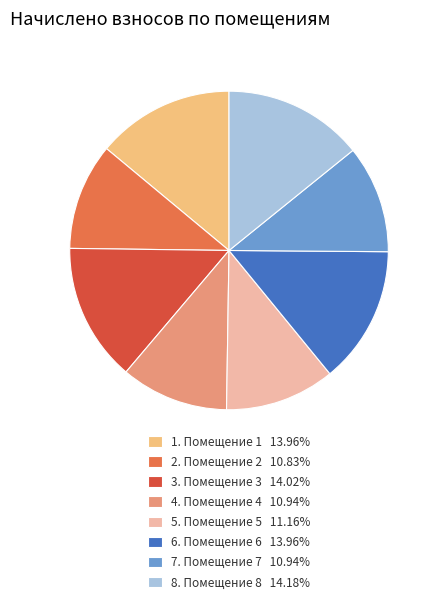

What is the ratio of the value at 2. Помещение 2 10.83% to the value at 7. Помещение 7 10.94%?

1.0